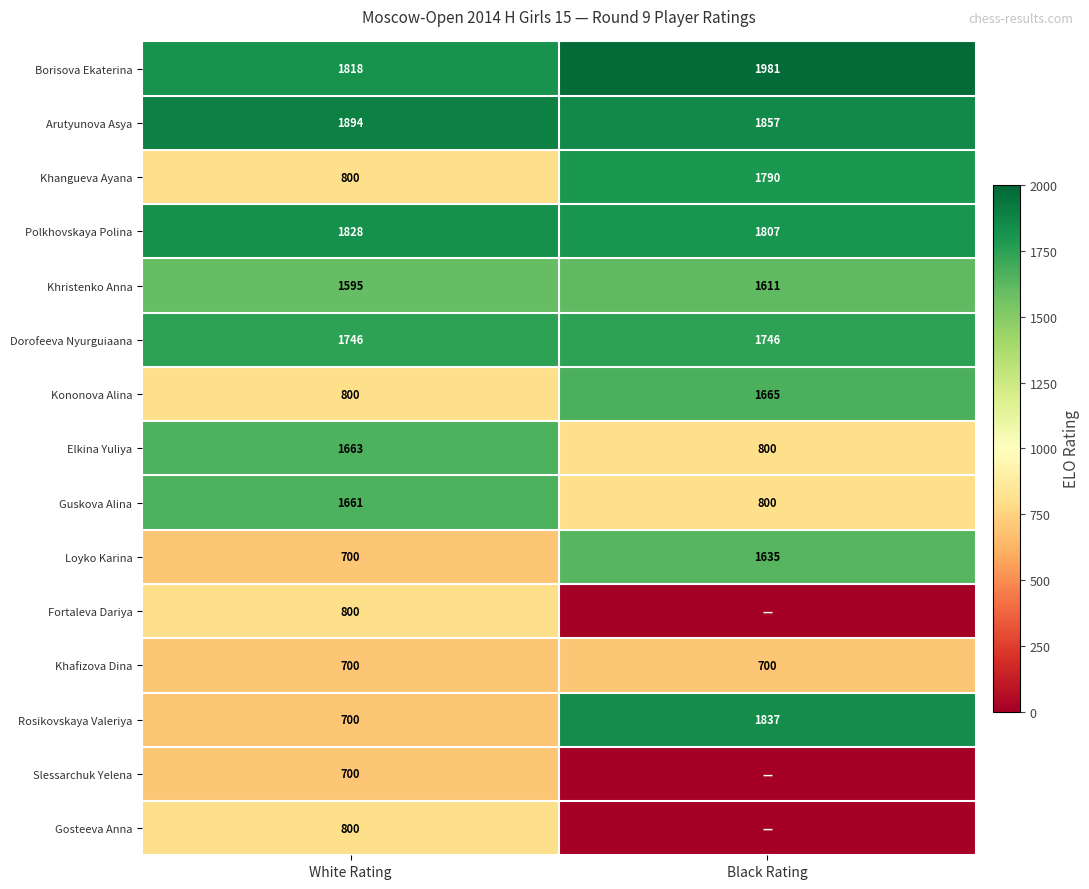

What is the lowest value of the Rosikovskaya Valeriya series?

700